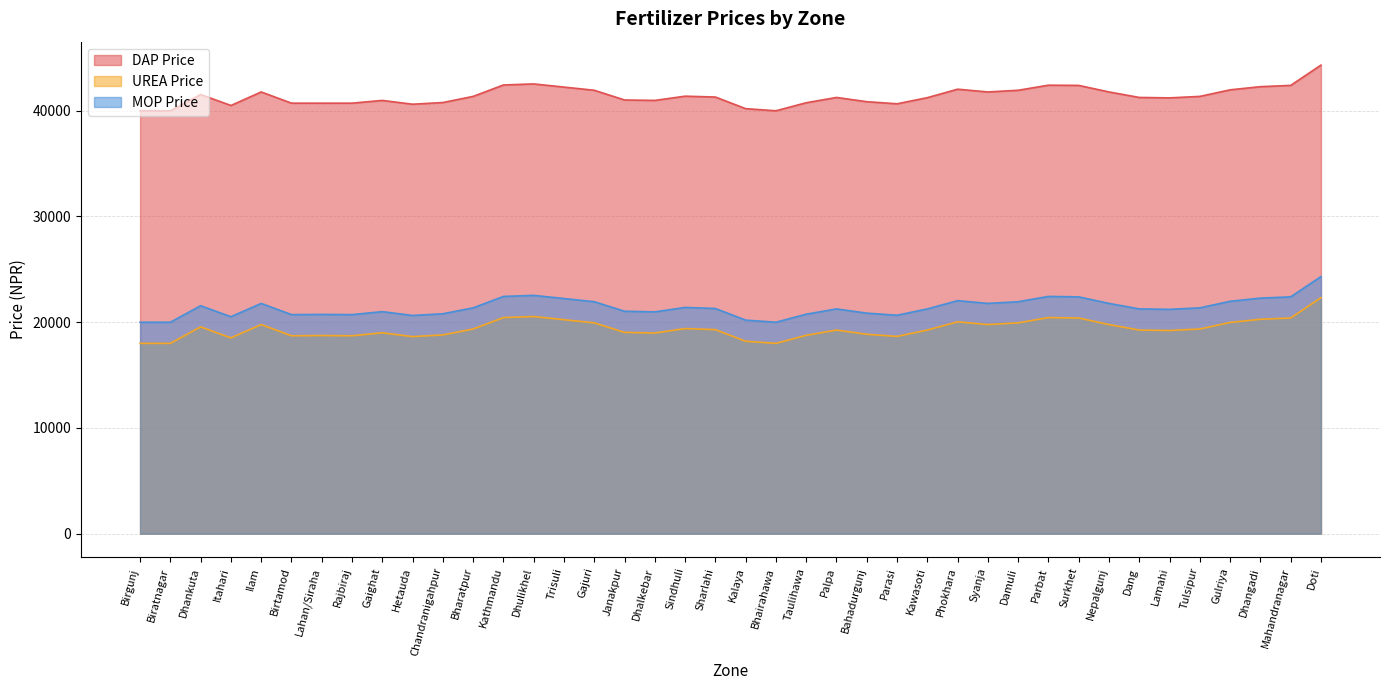

Which has a higher value, Mahandranagar or Ilam?

Mahandranagar